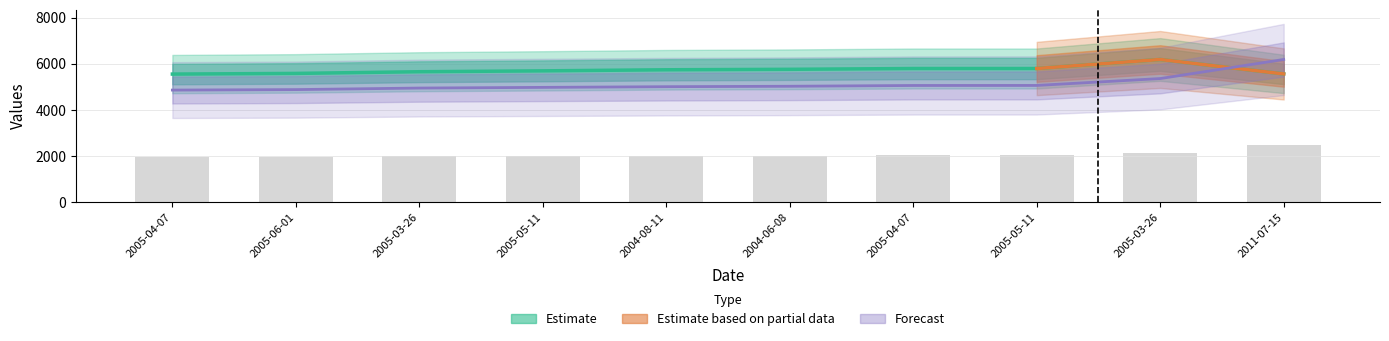

Which category has the highest value across all series?

2005-03-26